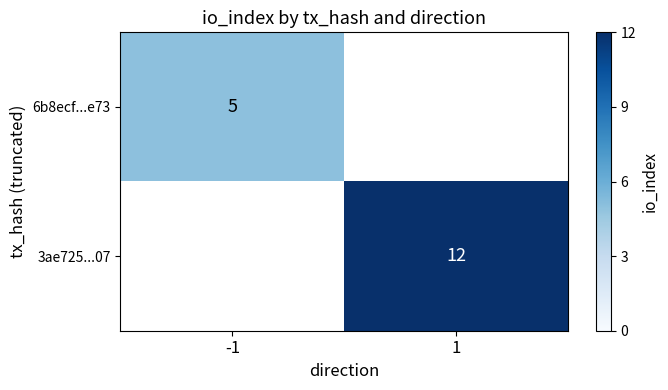

How many distinct data groups are displayed?

2